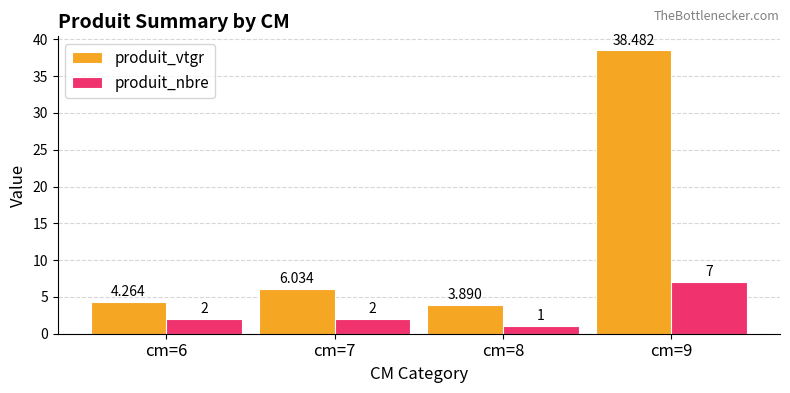

What is the value of the produit_nbre bar at the 3rd from the left?

1.0